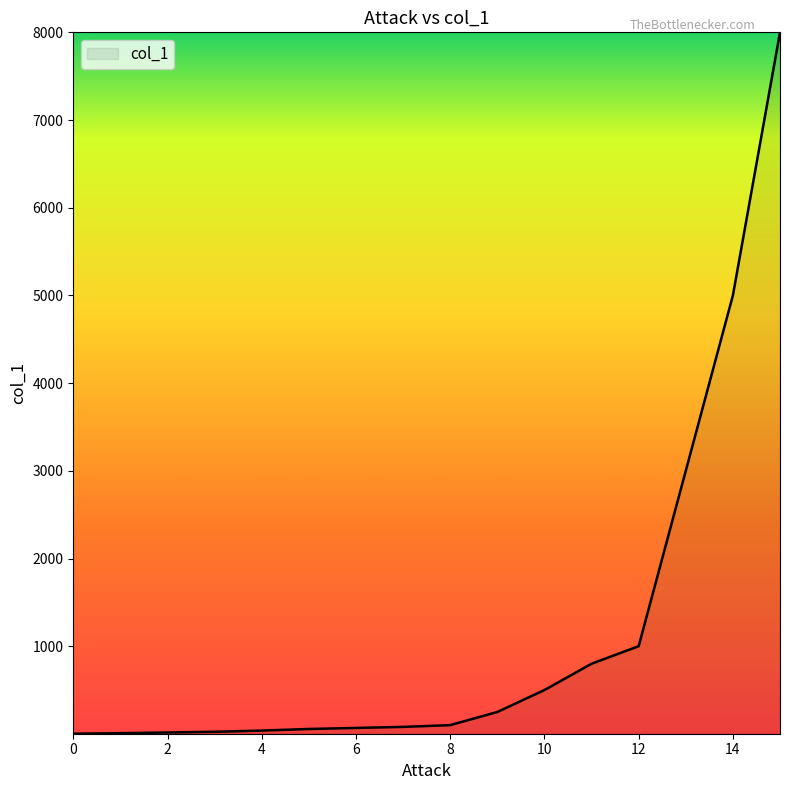

What is the maximum value shown in the chart?

8000